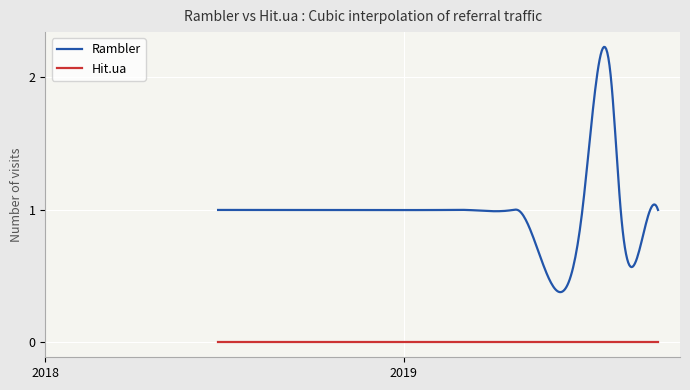

Which series has the widest spread of values?

Rambler